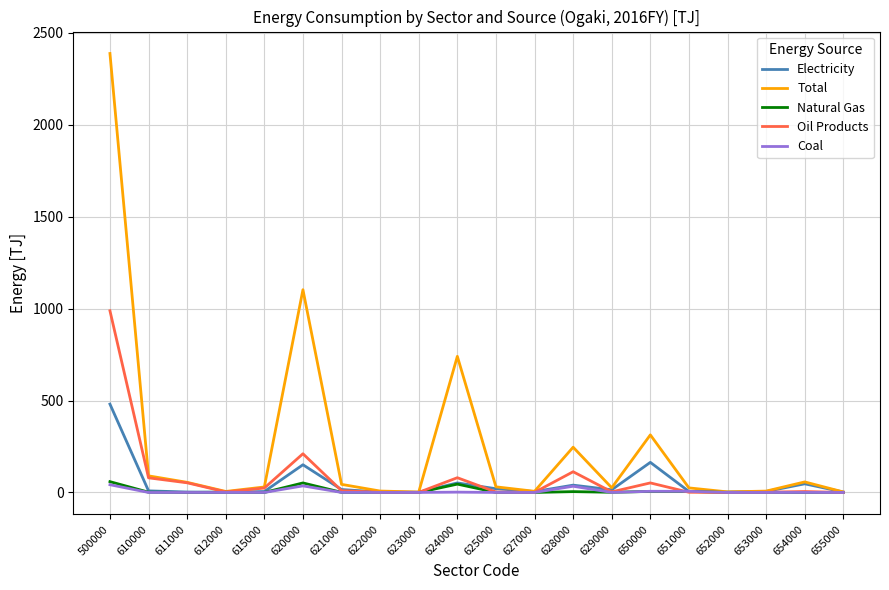

What is the difference between the Oil Products values at 651000 and 654000?

3.9